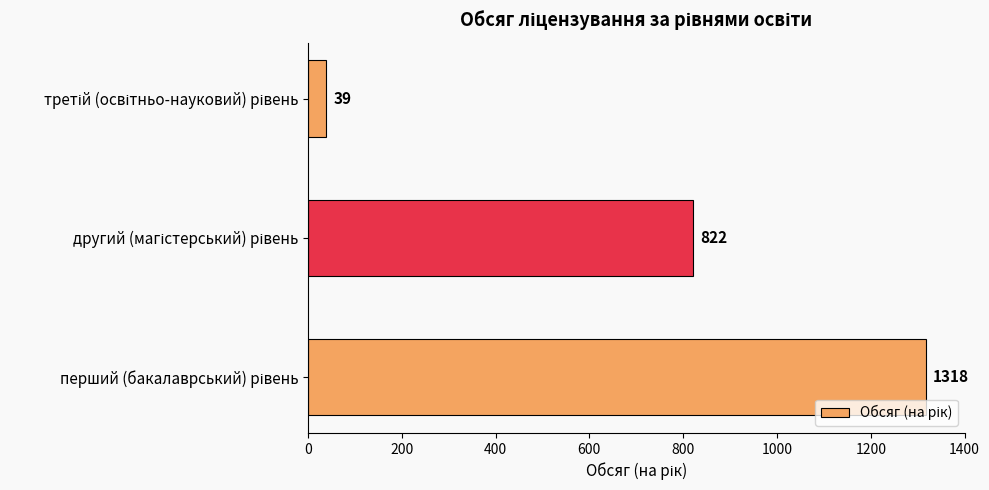

What is the minimum value shown in the chart?

39